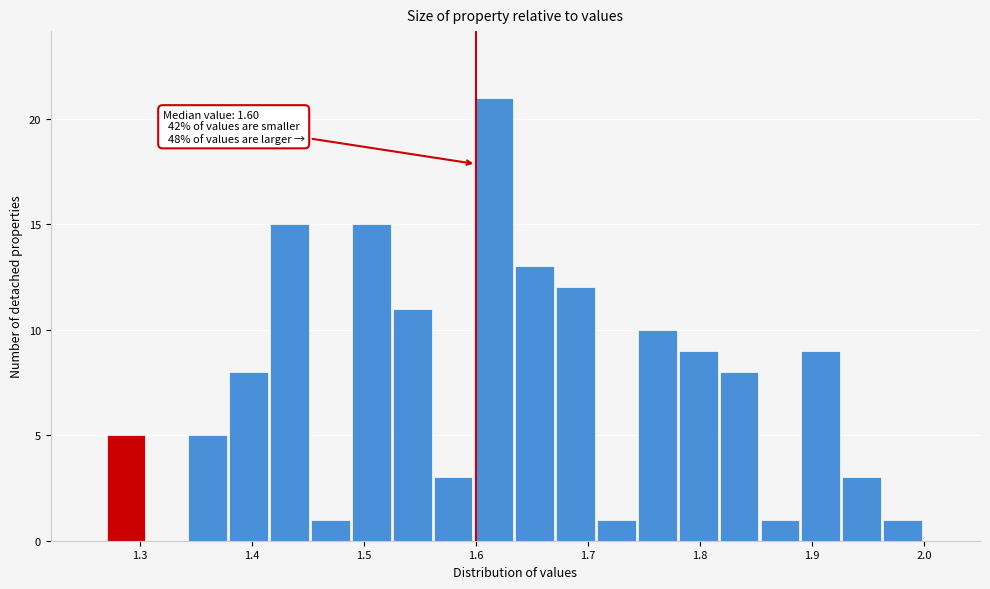

Read against the x-axis, roughly where is the centre of the tallest bar?

1.62